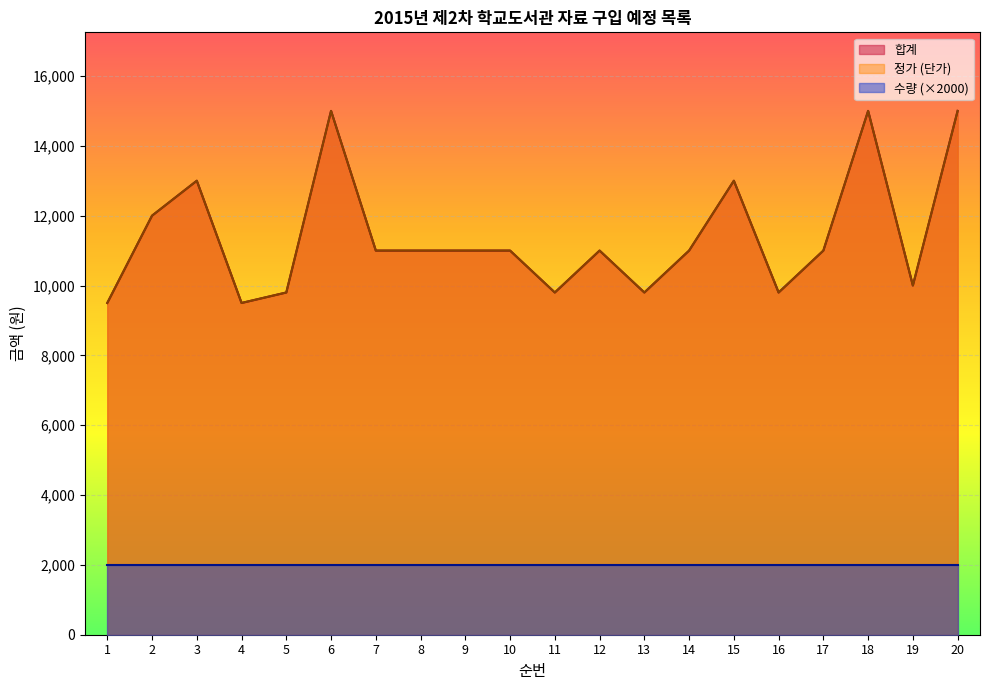

True or false: 합계 and 정가 (단가) cross at least once.

False